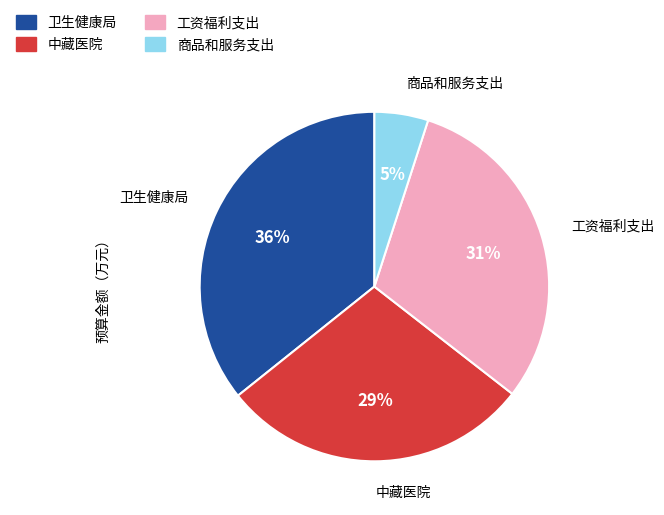

How many slices are in this pie chart?

4